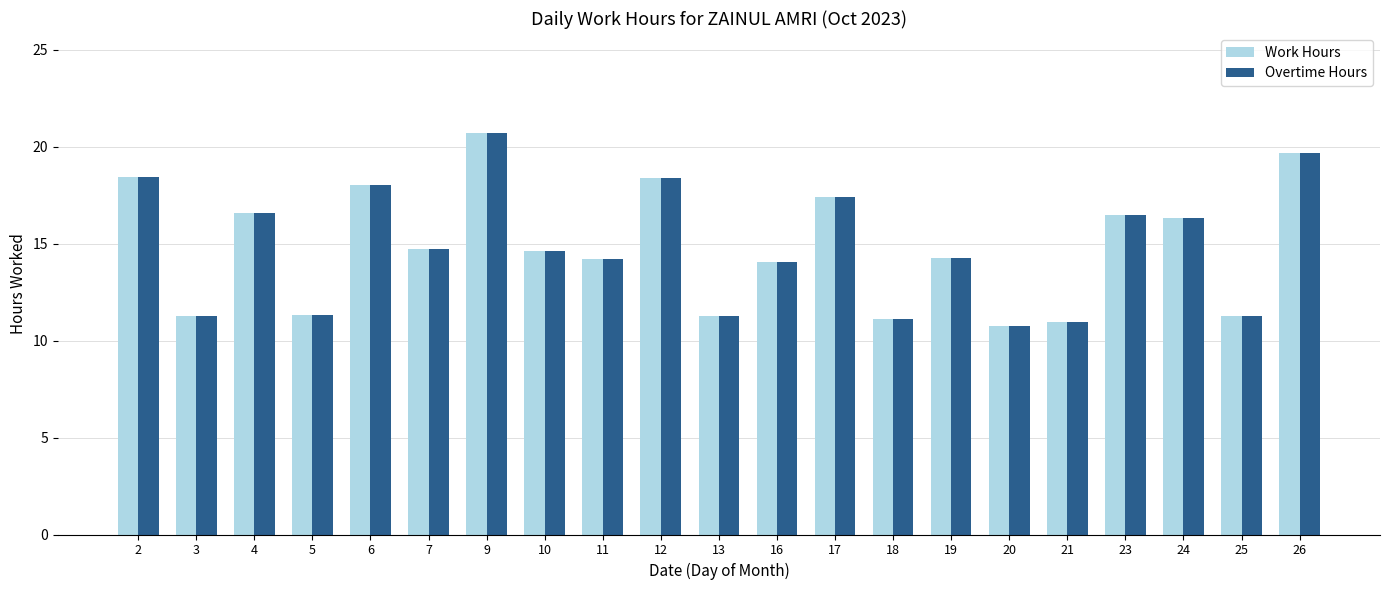

At which label does Overtime Hours reach its peak?

9